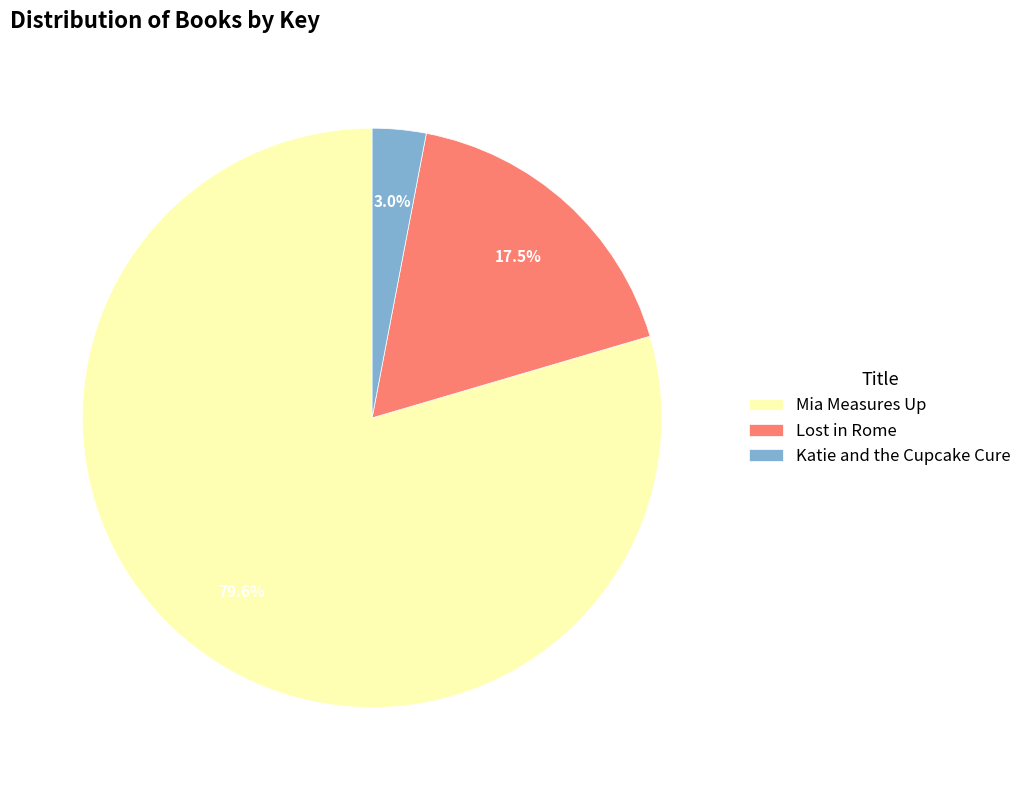

To the nearest percent, what portion does Katie and the Cupcake Cure represent?

3%